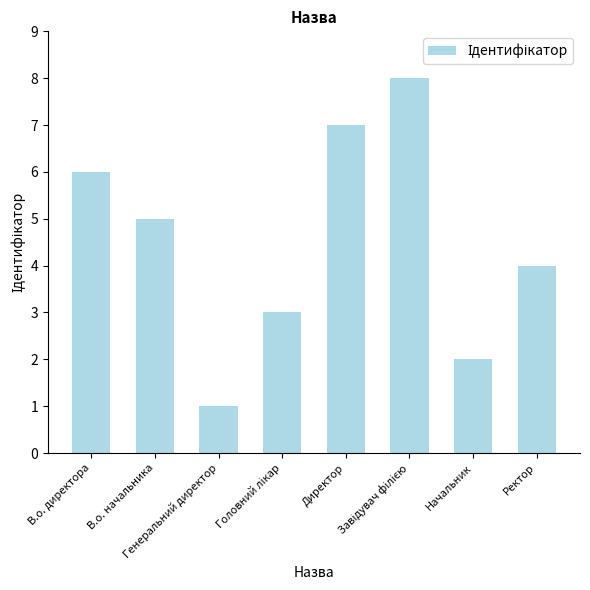

What is the value of the 3rd bar from the left?

1